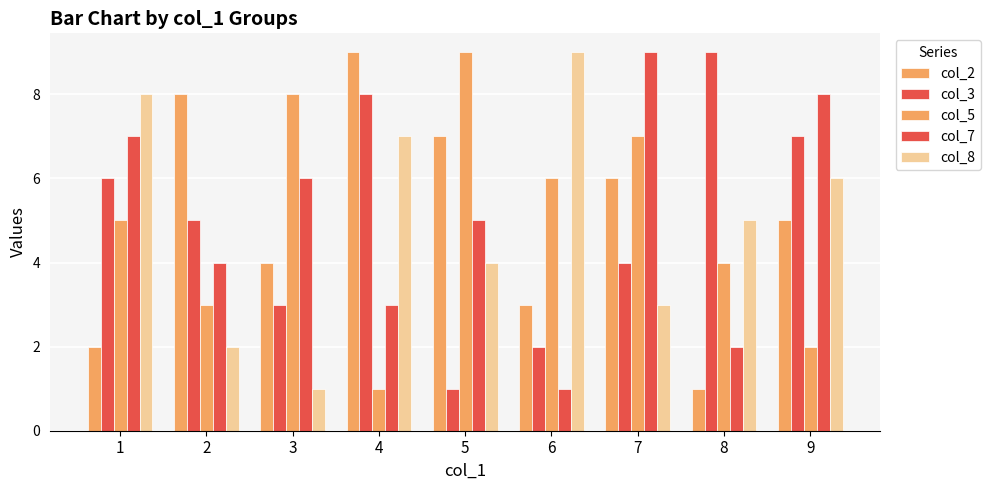

How many data points does each series have?

9